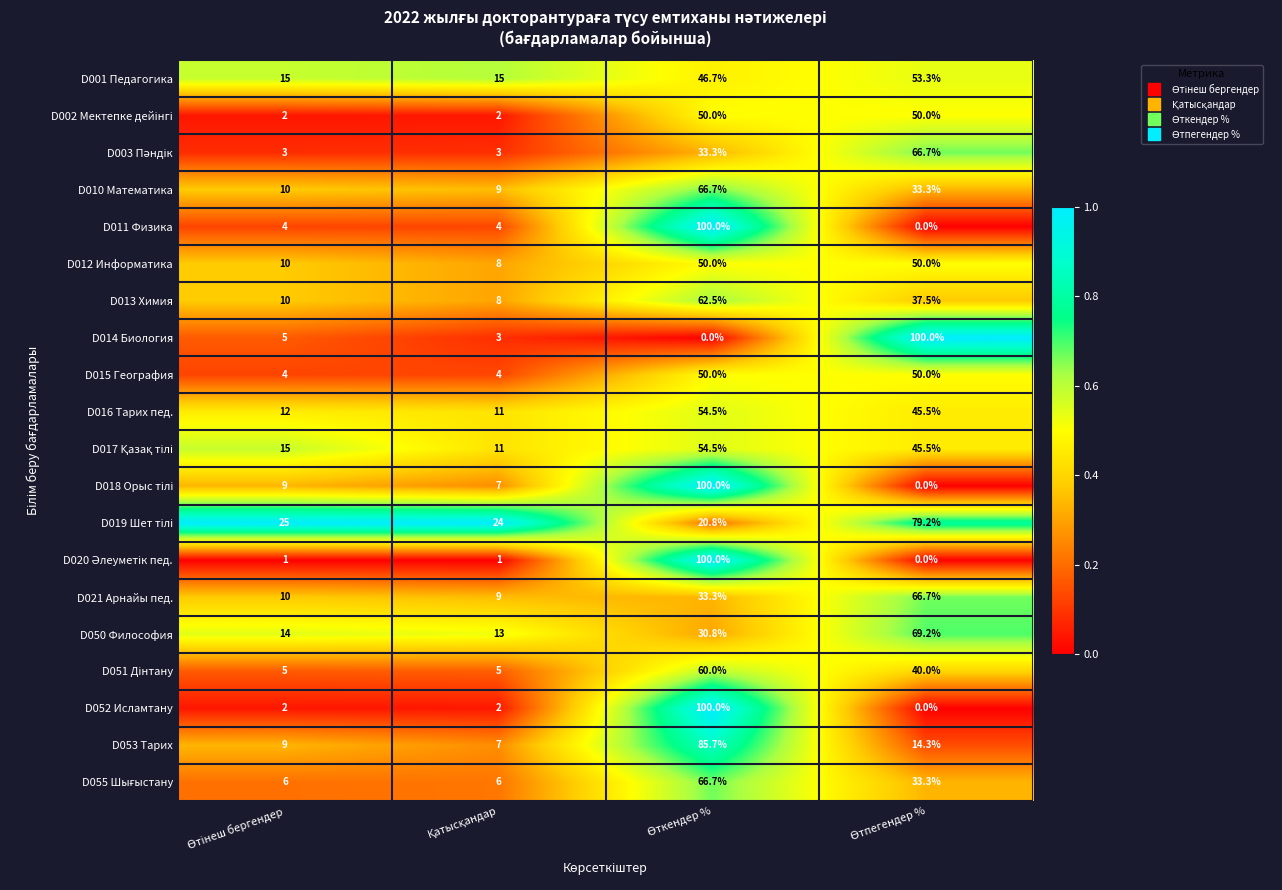

What is the difference between the second highest and minimum values in the D050 Философия series?

17.8